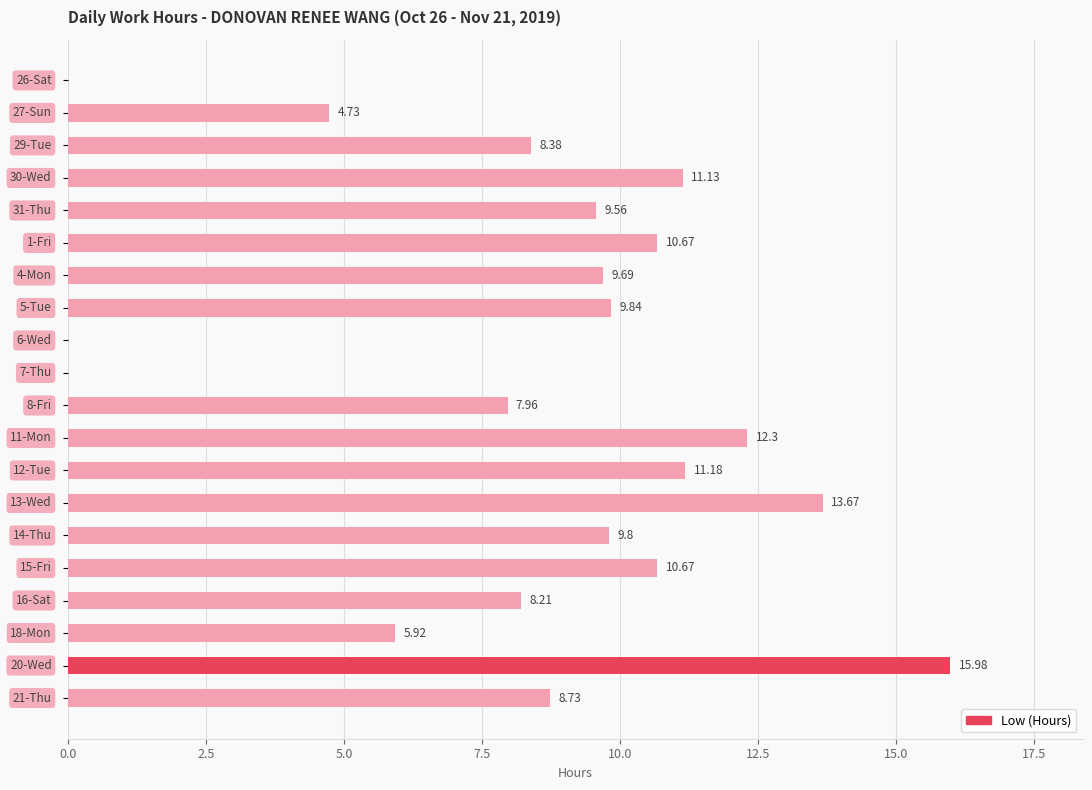

What is the sum of all values?

168.4